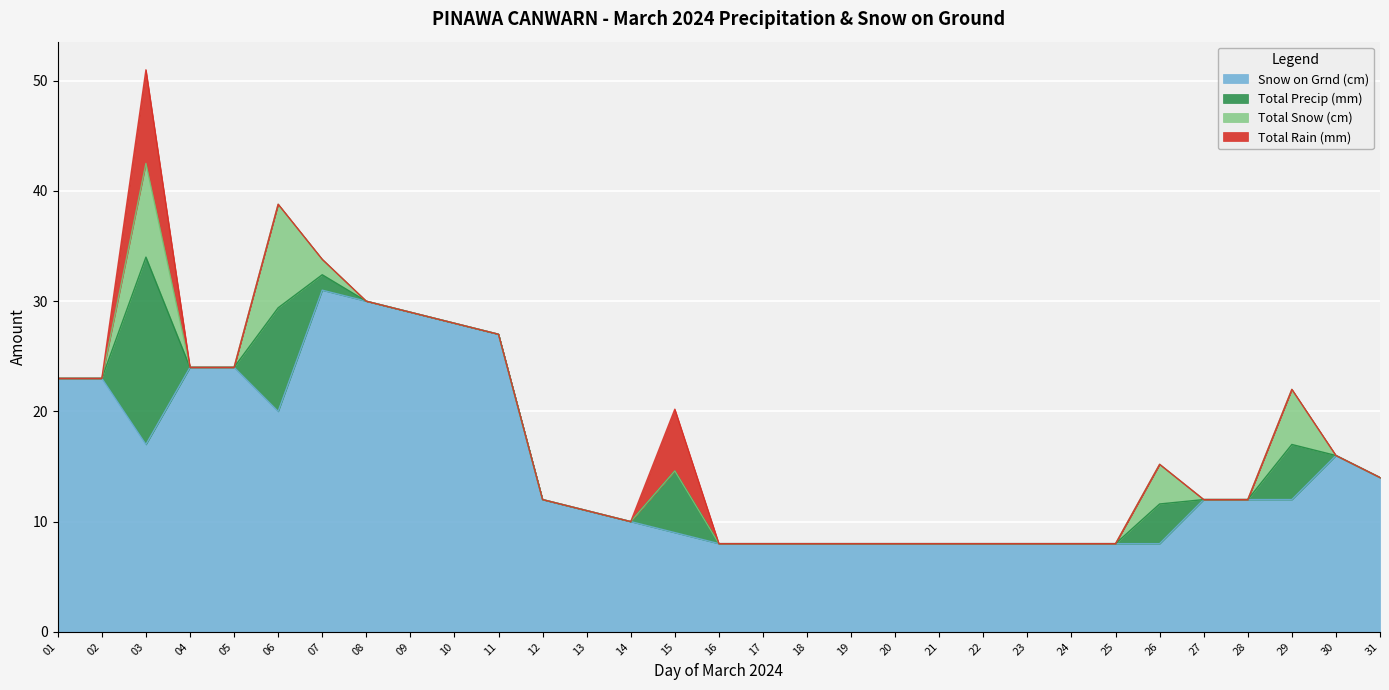

Rank the series at 09 from highest to lowest value.

Snow on Grnd (cm), Total Rain (mm), Total Snow (cm), Total Precip (mm)